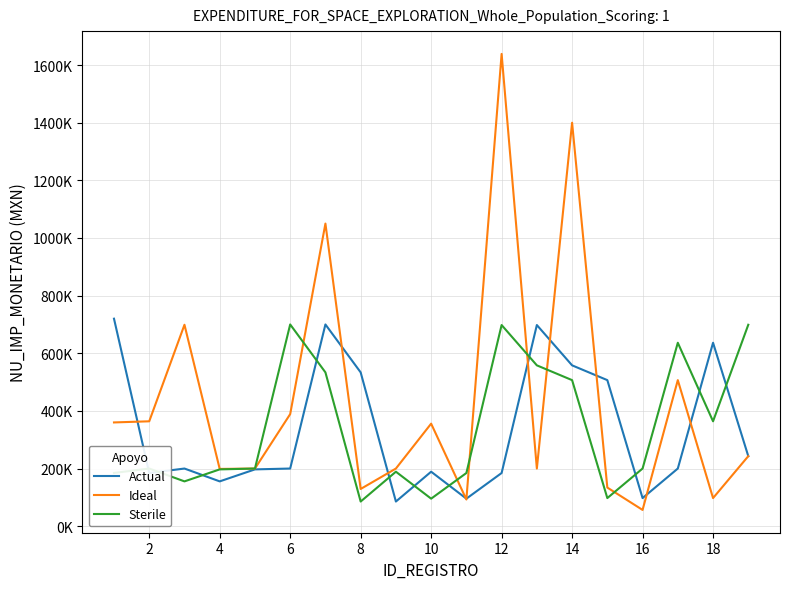

What are all the series names shown in the legend?

Actual, Ideal, Sterile